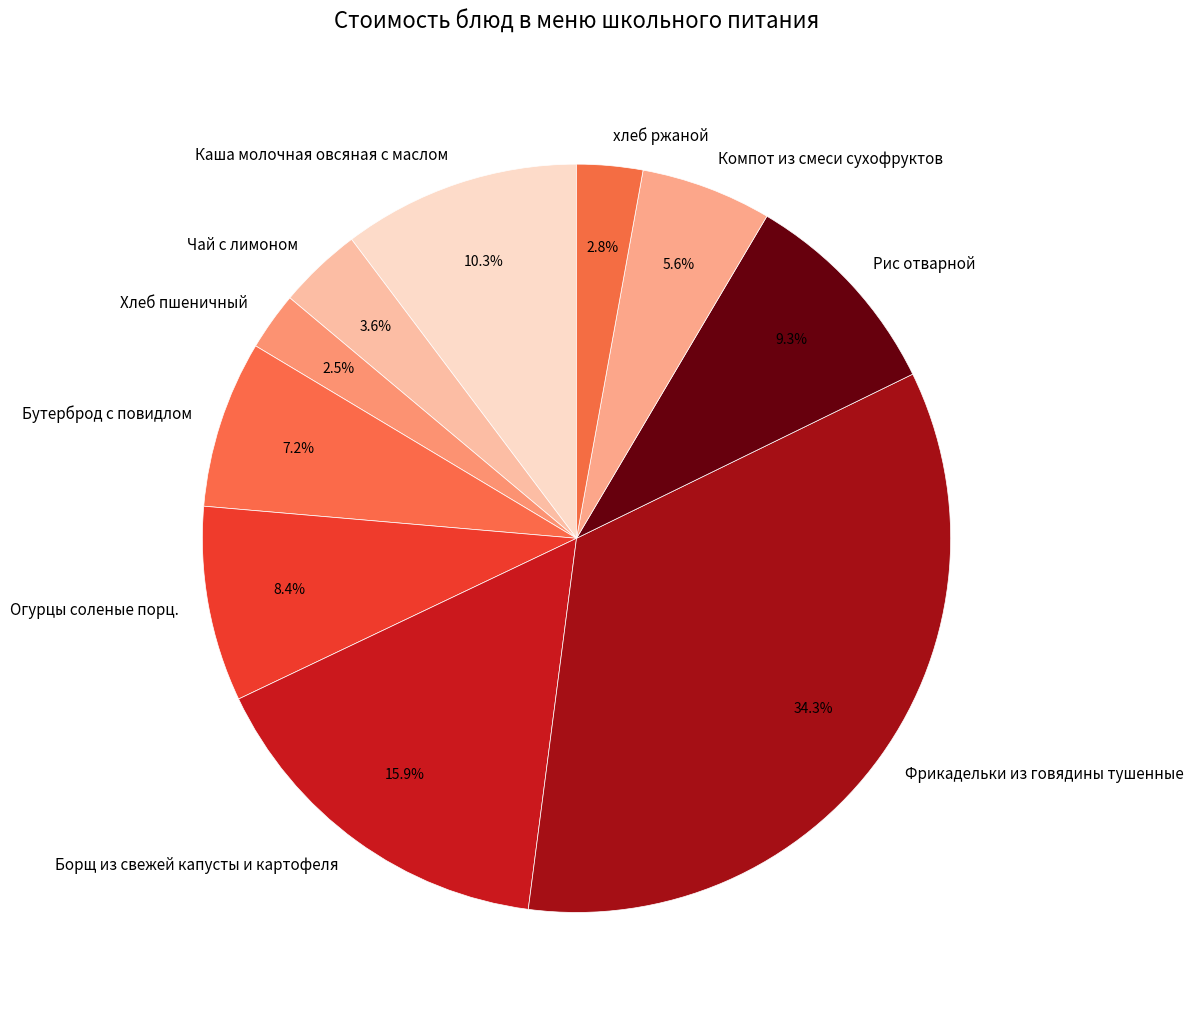

To the nearest percent, what portion does хлеб ржаной represent?

3%